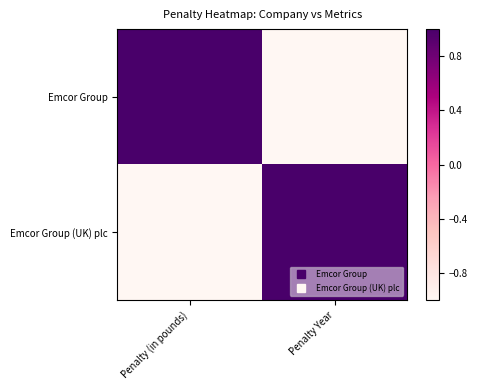

At which category is the sum across all series the highest?

Penalty (in pounds)